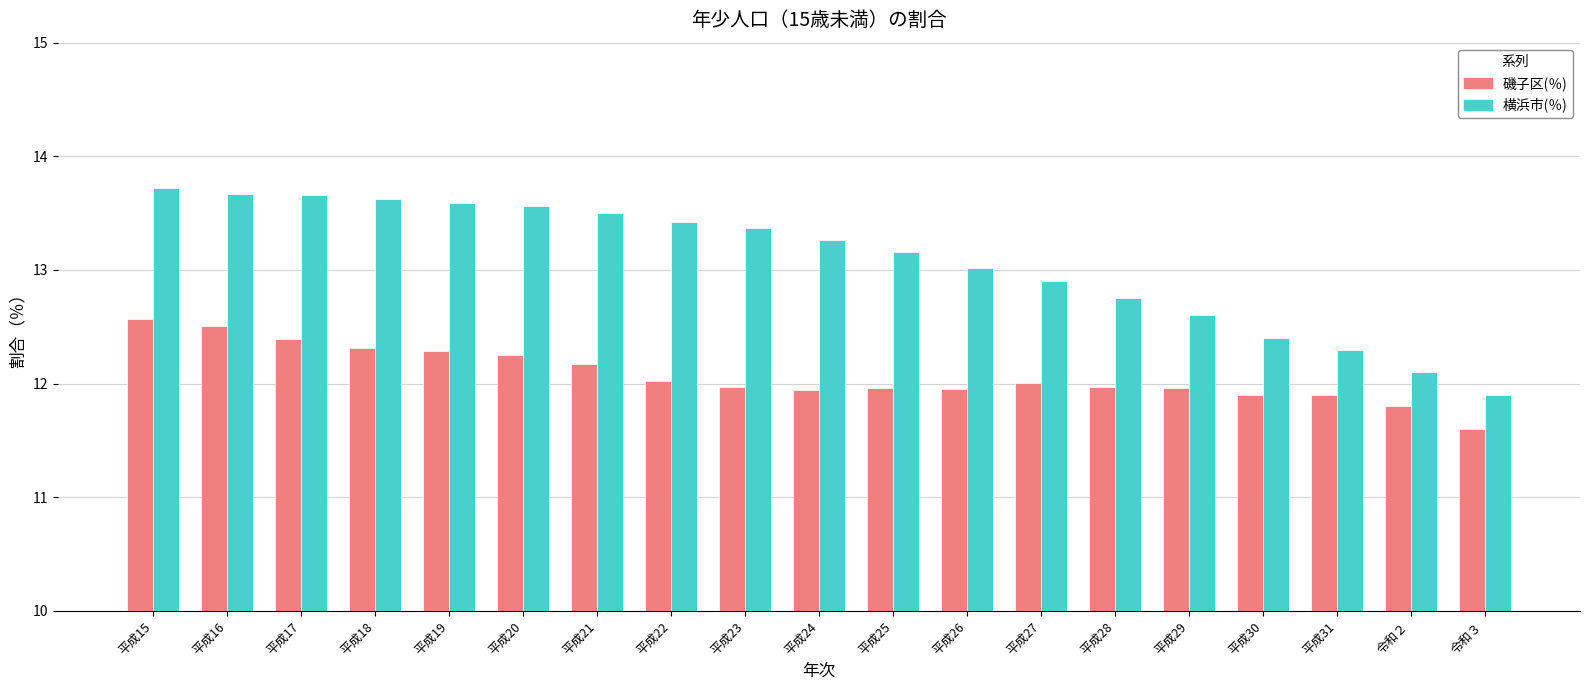

True or false: 磯子区(％) has a value of 19.0 at 令和３.

False